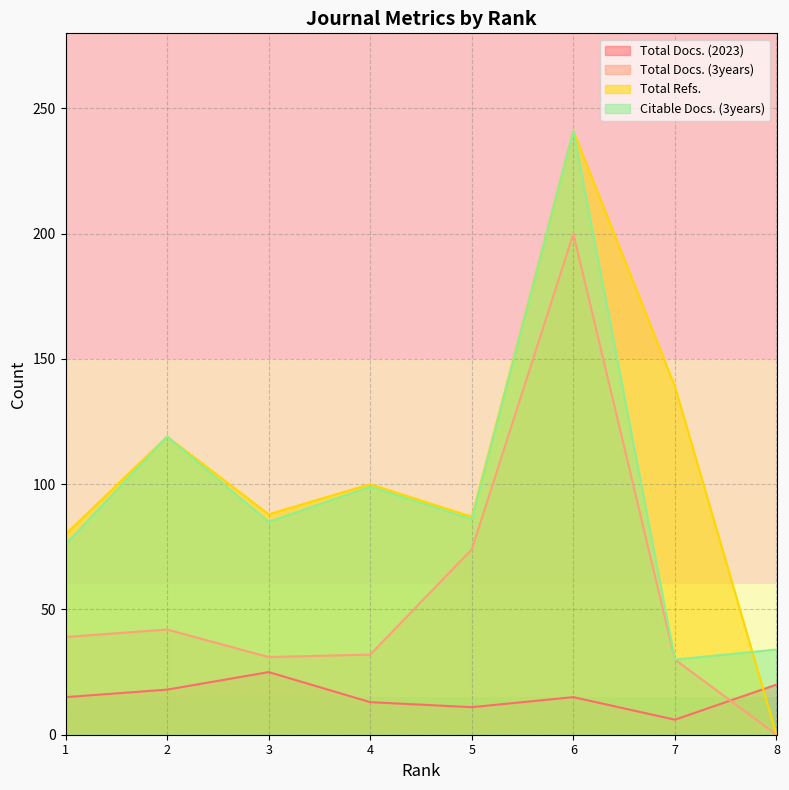

Reading left to right, list all the values displayed in this chart.

Total Docs. (2023): 1=15	2=18	3=25	4=13	5=11	6=15	7=6	8=20
Total Docs. (3years): 1=39	2=42	3=31	4=32	5=74	6=200	7=30	8=0
Total Refs.: 1=80	2=119	3=88	4=100	5=87	6=241	7=139	8=0
Citable Docs. (3years): 1=76	2=119	3=85	4=99	5=86	6=241	7=30	8=34